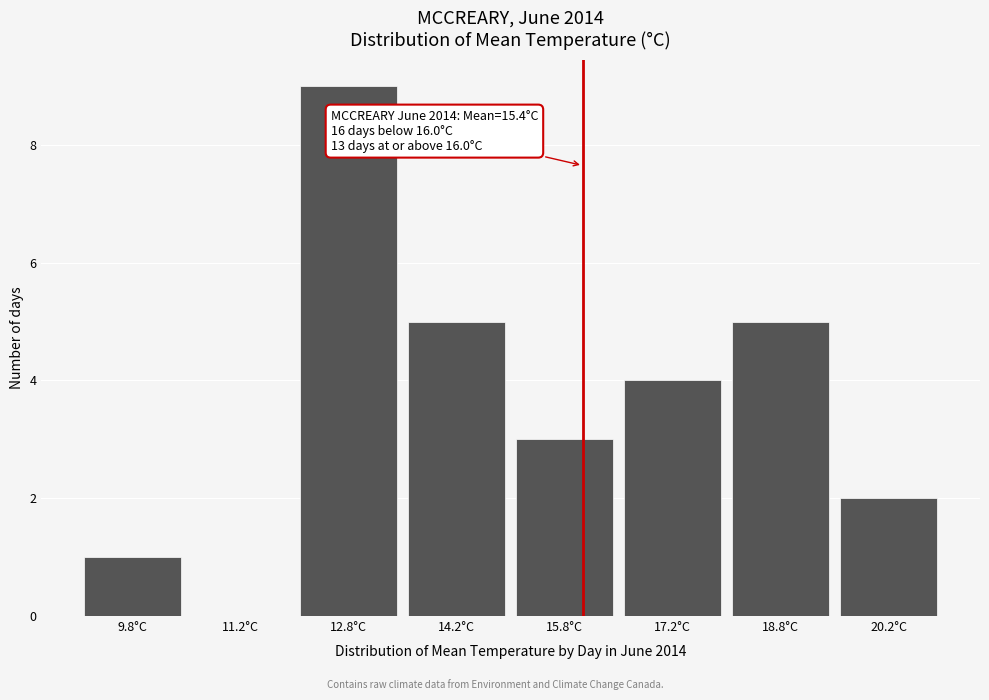

Over which range of the x-axis is the bar tallest?

12.0 to 13.5